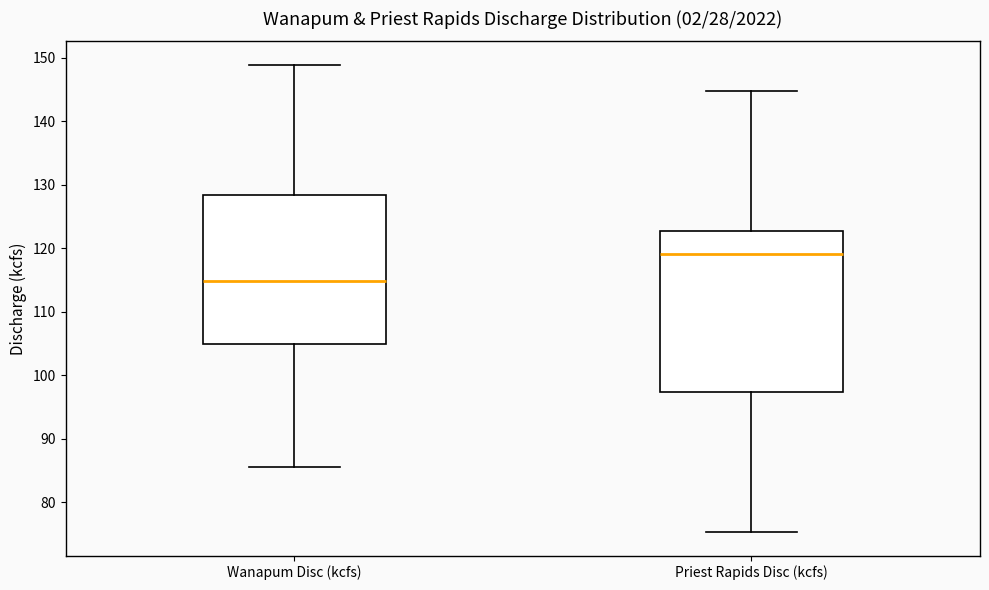

Reading left to right, transcribe this box plot: for each box, give where its median line is, the range the box spans, and where its two whiskers end, as read against the y-axis. The values are not printed on the chart, so give them approximately, as read against the axis.

Wanapum Disc (kcfs): median 115, box 105 to 128, whiskers 86 to 149
Priest Rapids Disc (kcfs): median 119, box 97 to 123, whiskers 75 to 145